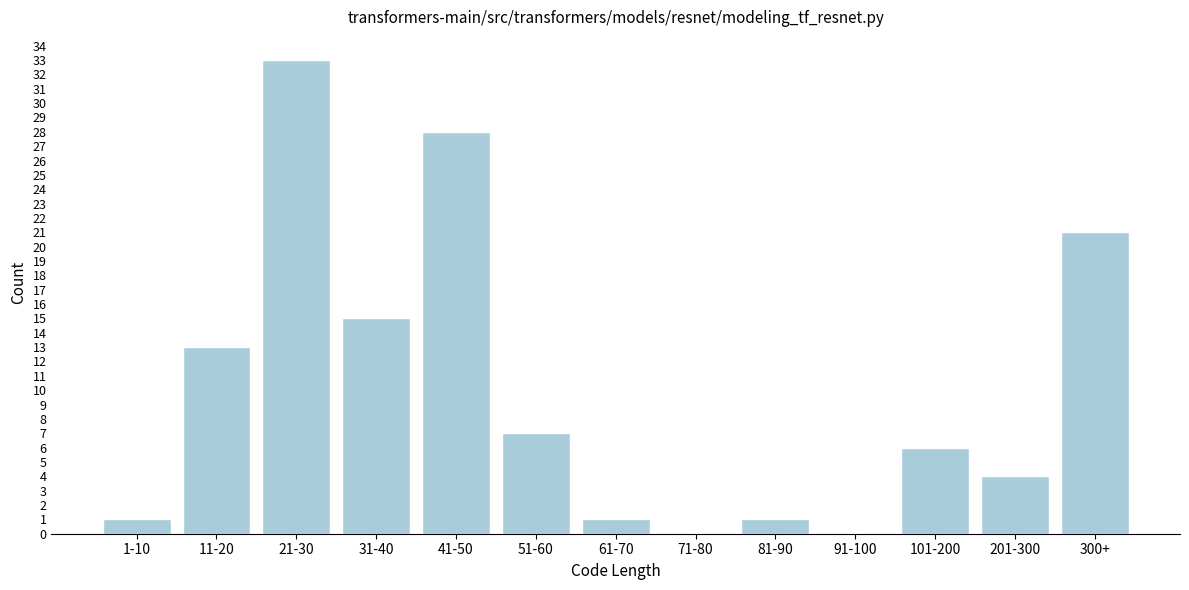

Reading left to right, transcribe all the data shown in this chart.

1-10=1	11-20=13	21-30=33	31-40=15	41-50=28	51-60=7	61-70=1	71-80=0	81-90=1	91-100=0	101-200=6	201-300=4	300+=21